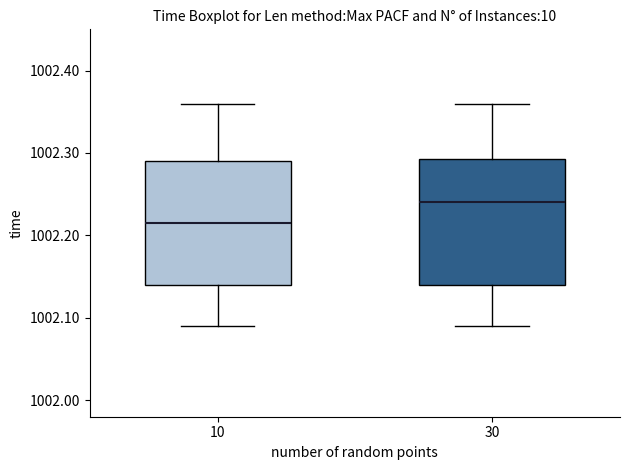

Reading left to right, transcribe this box plot: for each box, give where its median line is, the range the box spans, and where its two whiskers end, as read against the y-axis. The values are not printed on the chart, so give them approximately, as read against the axis.

10: median 1002.22, box 1002.14 to 1002.29, whiskers 1002.09 to 1002.36
30: median 1002.24, box 1002.14 to 1002.29, whiskers 1002.09 to 1002.36